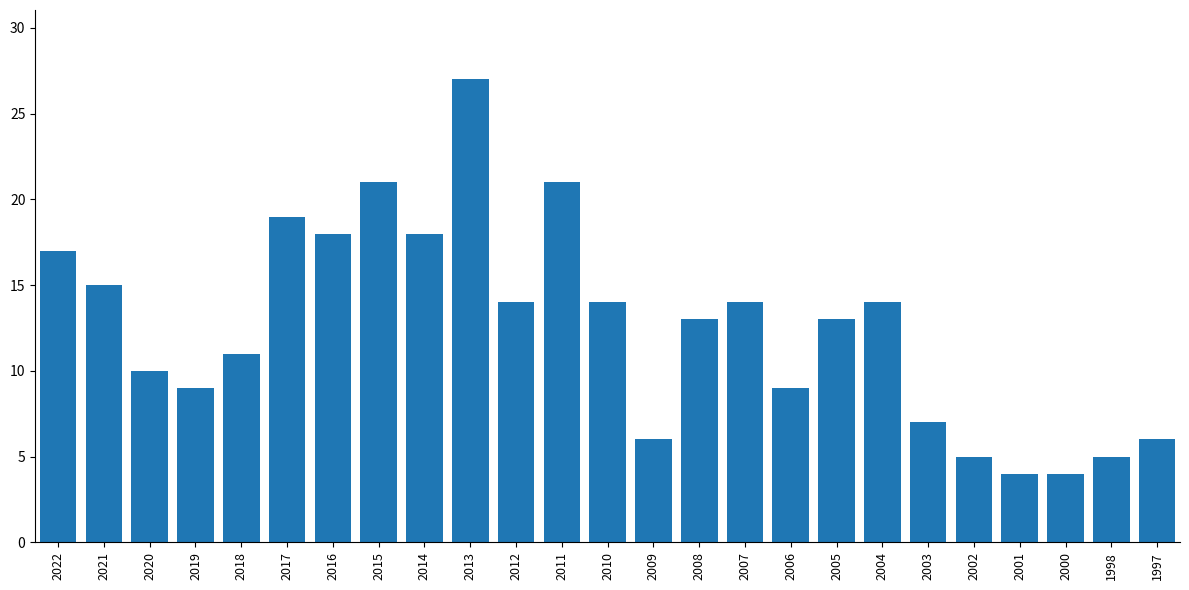

How many bars are there in total?

25